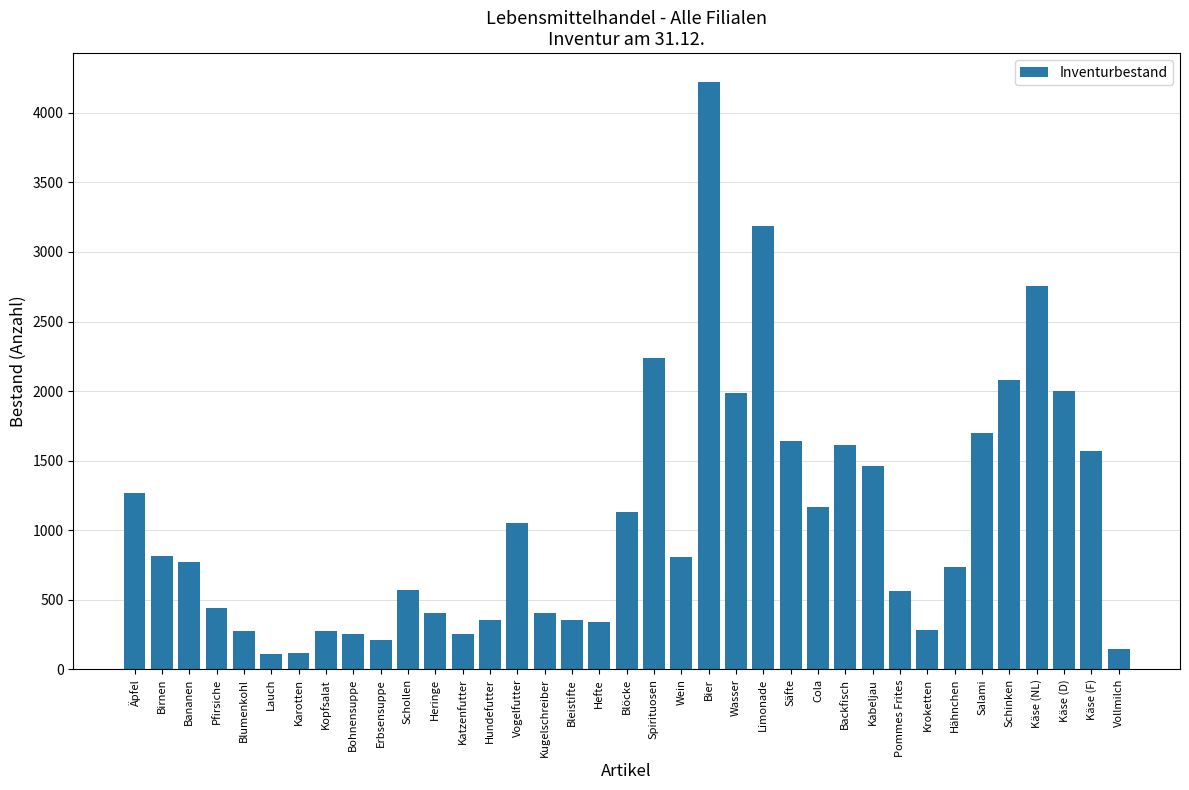

Between Hundefutter and Salami, which is larger?

Salami